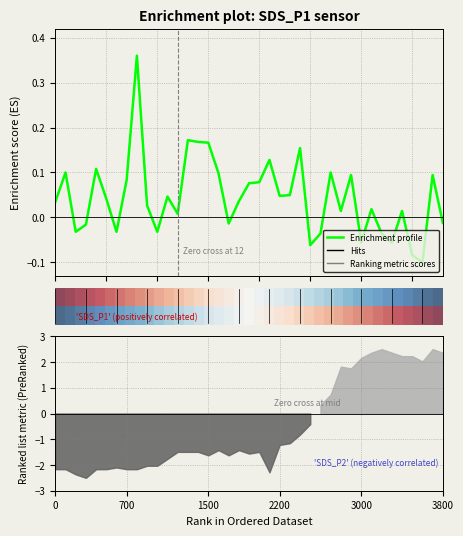

How many interior local peaks does the Enrichment profile series have?

12